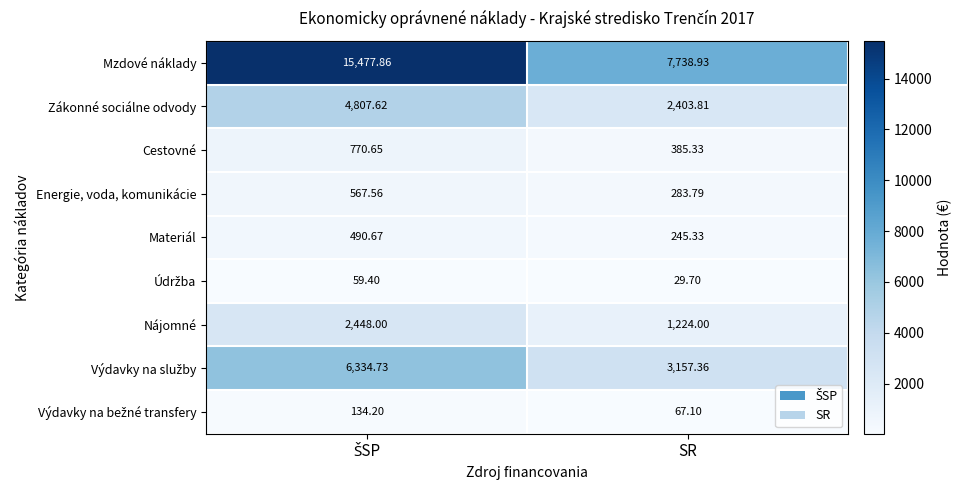

Which series has the largest range (max minus min)?

Mzdové náklady